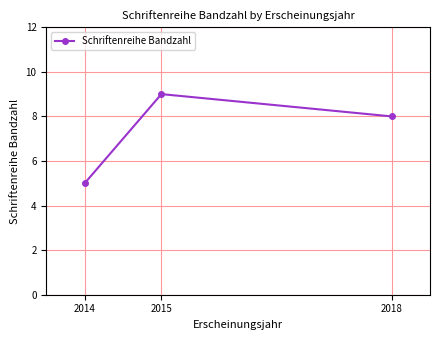

The chart shows a value of 7 at 2014. True or false?

False